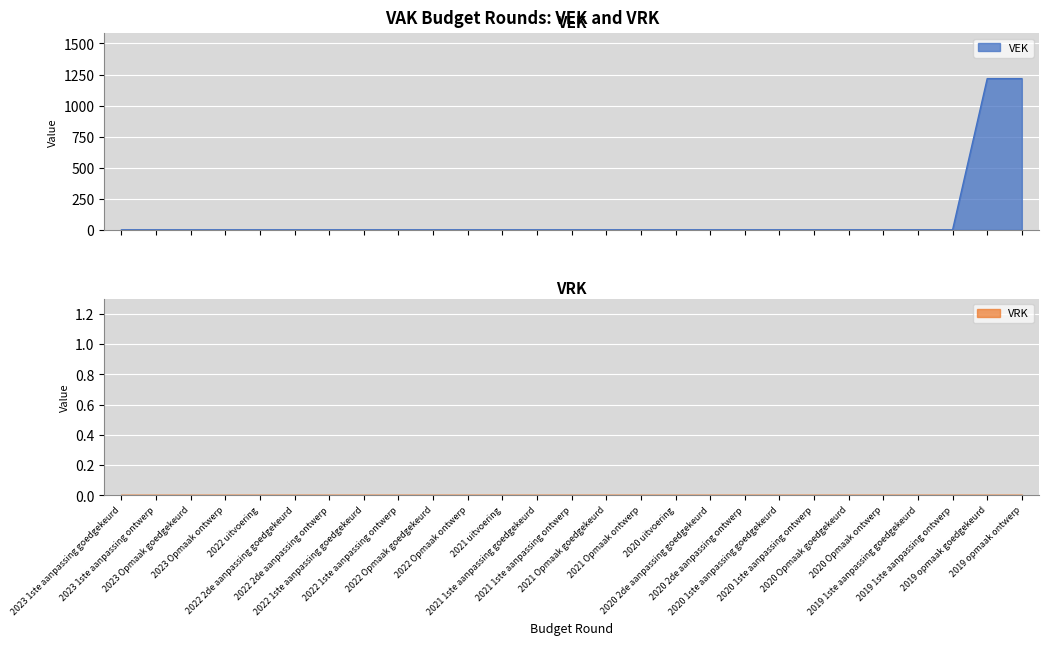

What is the sum of all values?

2434